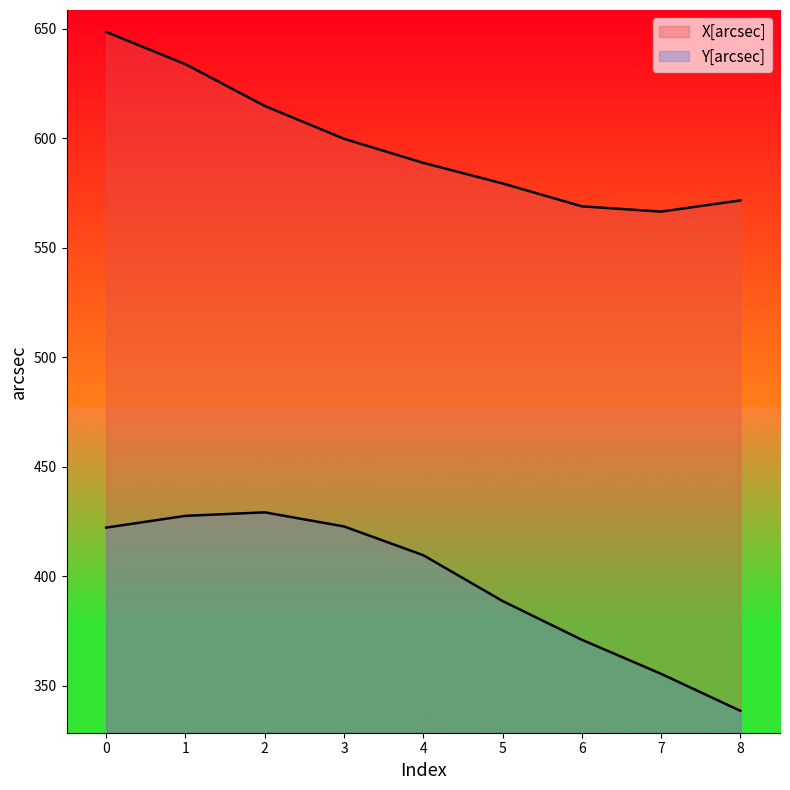

Which series changed the most between 4 and 8?

Y[arcsec]